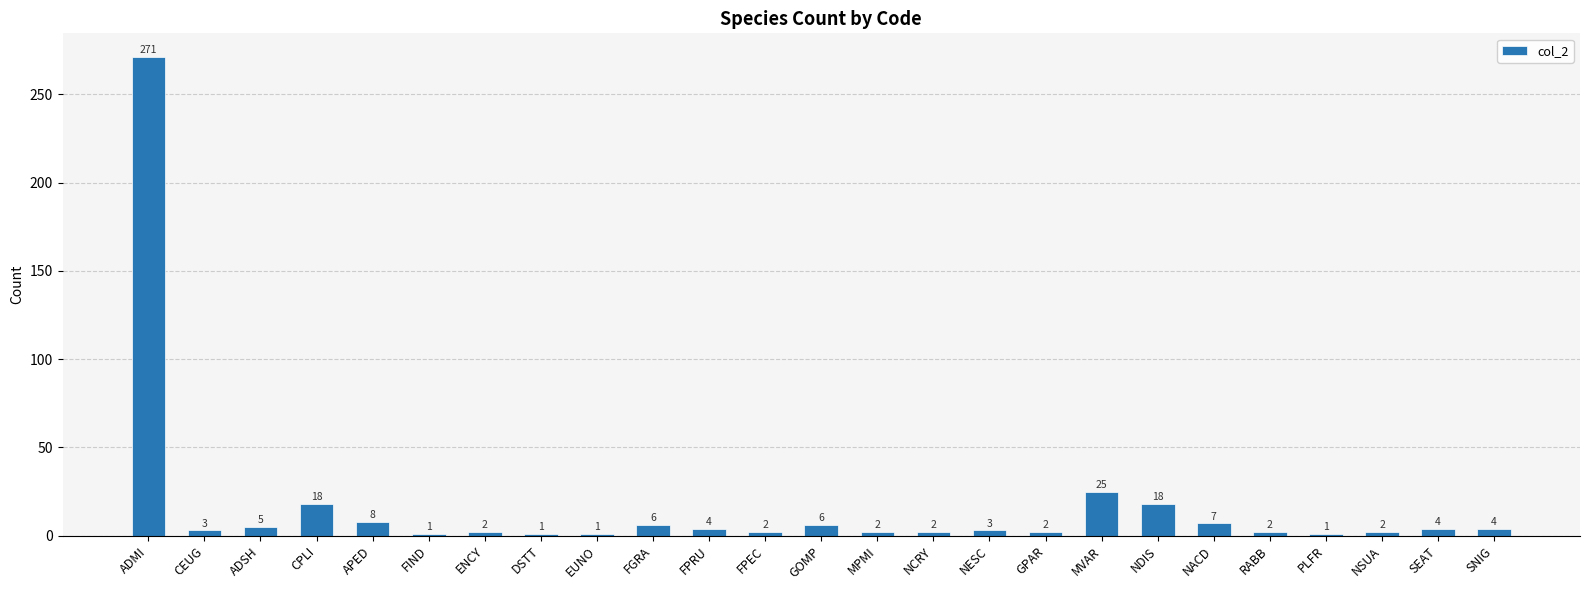

What is the label of the 19th bar from the right?

ENCY